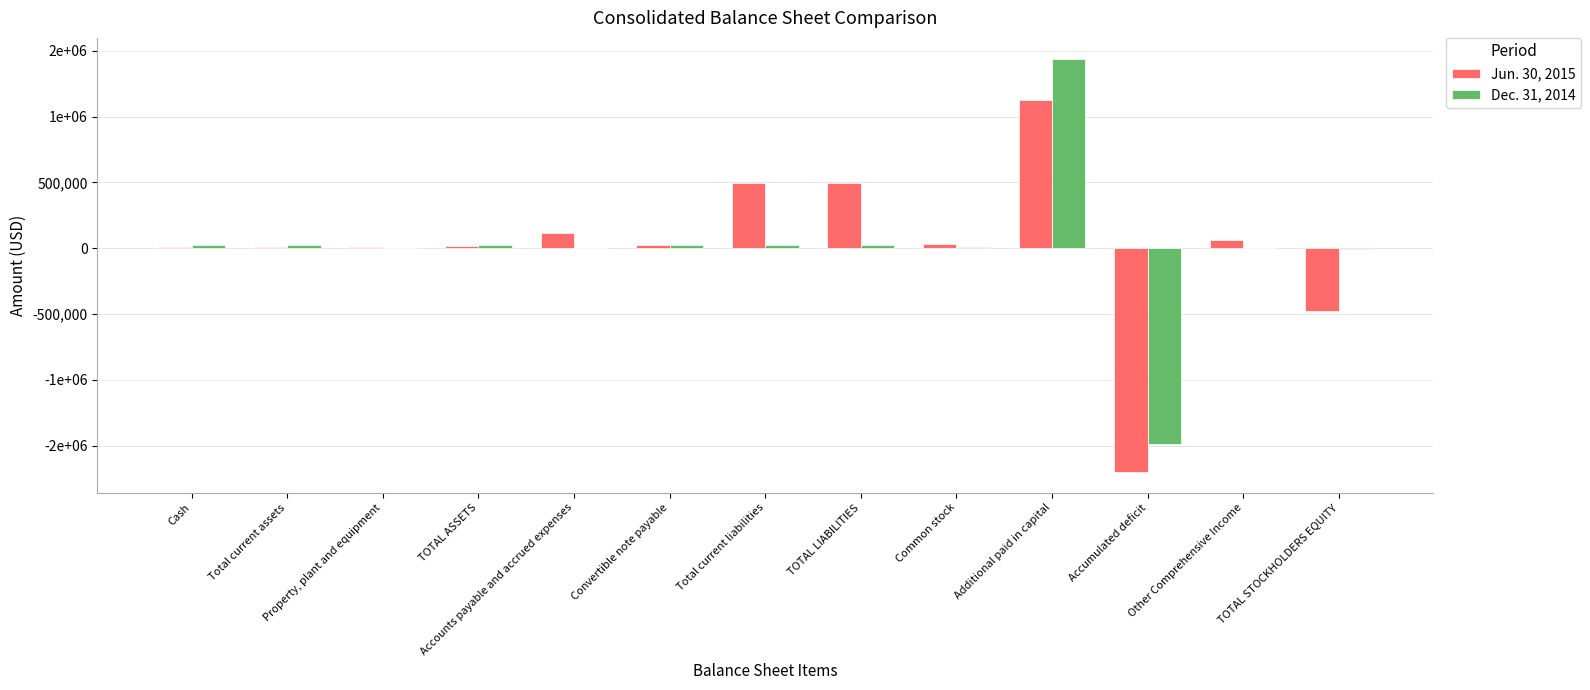

Between Additional paid in capital and TOTAL STOCKHOLDERS EQUITY, which series saw the biggest shift?

Jun. 30, 2015